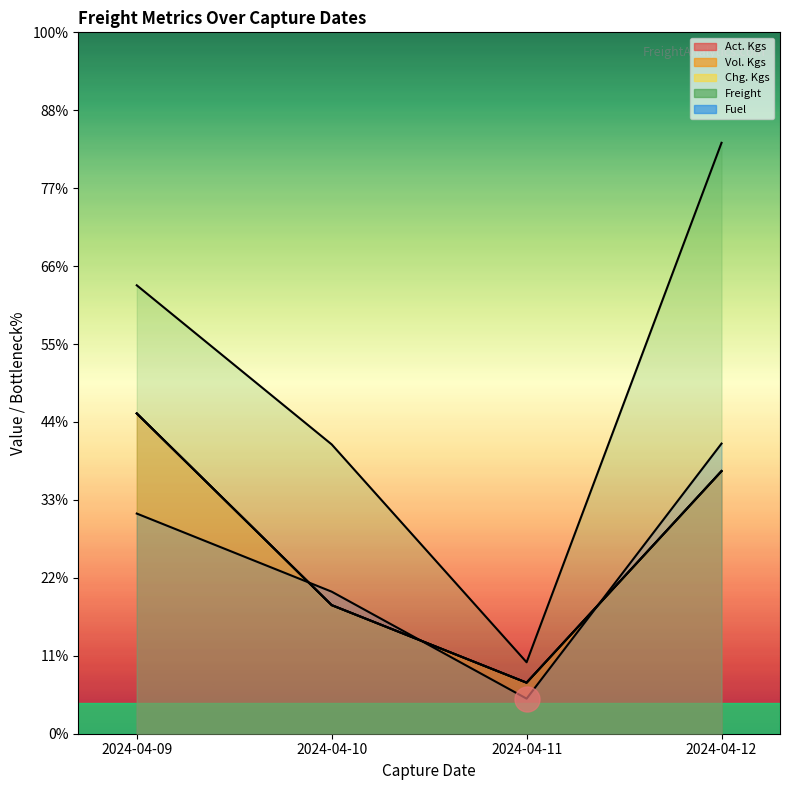

Reading left to right, what are all the values shown in this chart?

Act. Kgs: 2024-04-09=822.0	2024-04-10=330.0	2024-04-11=131.0	2024-04-12=674.0
Vol. Kgs: 2024-04-09=822.0	2024-04-10=330.0	2024-04-11=131.0	2024-04-12=674.0
Chg. Kgs: 2024-04-09=822.0	2024-04-10=330.0	2024-04-11=131.0	2024-04-12=674.0
Freight: 2024-04-09=1150.8	2024-04-10=742.5	2024-04-11=183.4	2024-04-12=1516.5
Fuel: 2024-04-09=565.0	2024-04-10=364.6	2024-04-11=90.0	2024-04-12=744.6